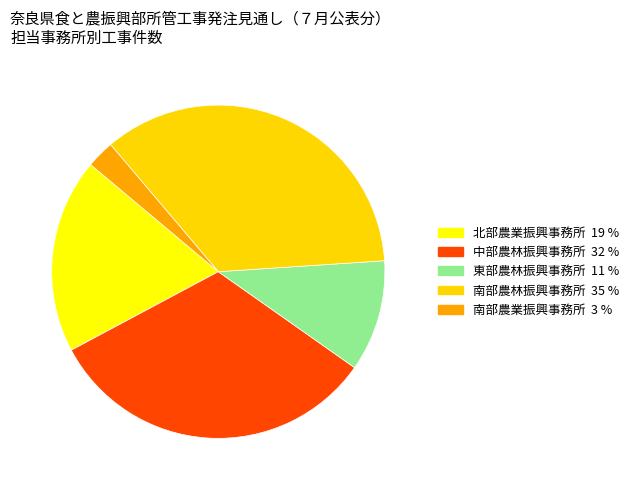

What is the ratio of the value at 中部農林振興事務所 to the value at 東部農林振興事務所?

3.0